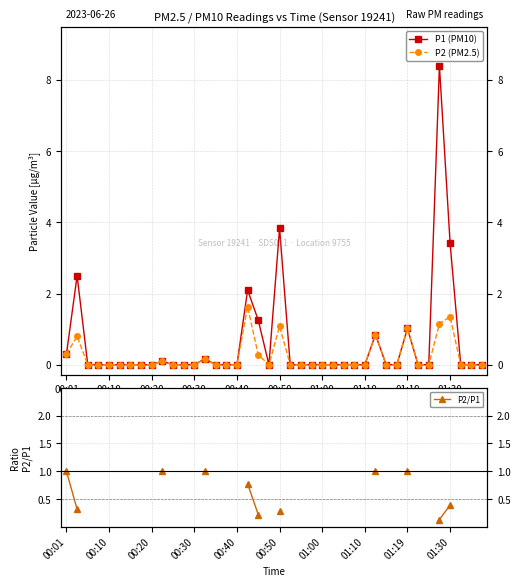

What is the label of the 15th point from the right?

25